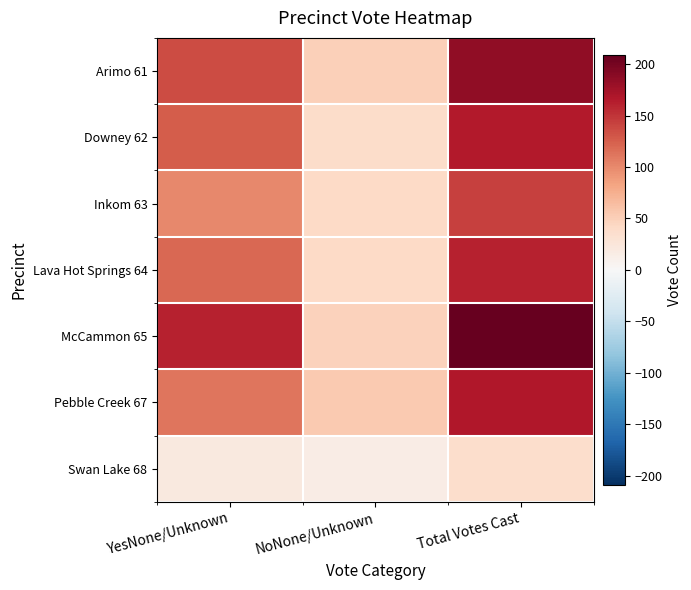

Reading left to right, what are all the values shown in this chart?

Arimo 61: YesNone/Unknown=137	NoNone/Unknown=49	Total Votes Cast=186
Downey 62: YesNone/Unknown=127	NoNone/Unknown=39	Total Votes Cast=166
Inkom 63: YesNone/Unknown=101	NoNone/Unknown=42	Total Votes Cast=143
Lava Hot Springs 64: YesNone/Unknown=120	NoNone/Unknown=41	Total Votes Cast=161
McCammon 65: YesNone/Unknown=161	NoNone/Unknown=48	Total Votes Cast=209
Pebble Creek 67: YesNone/Unknown=112	NoNone/Unknown=55	Total Votes Cast=167
Swan Lake 68: YesNone/Unknown=21	NoNone/Unknown=15	Total Votes Cast=36